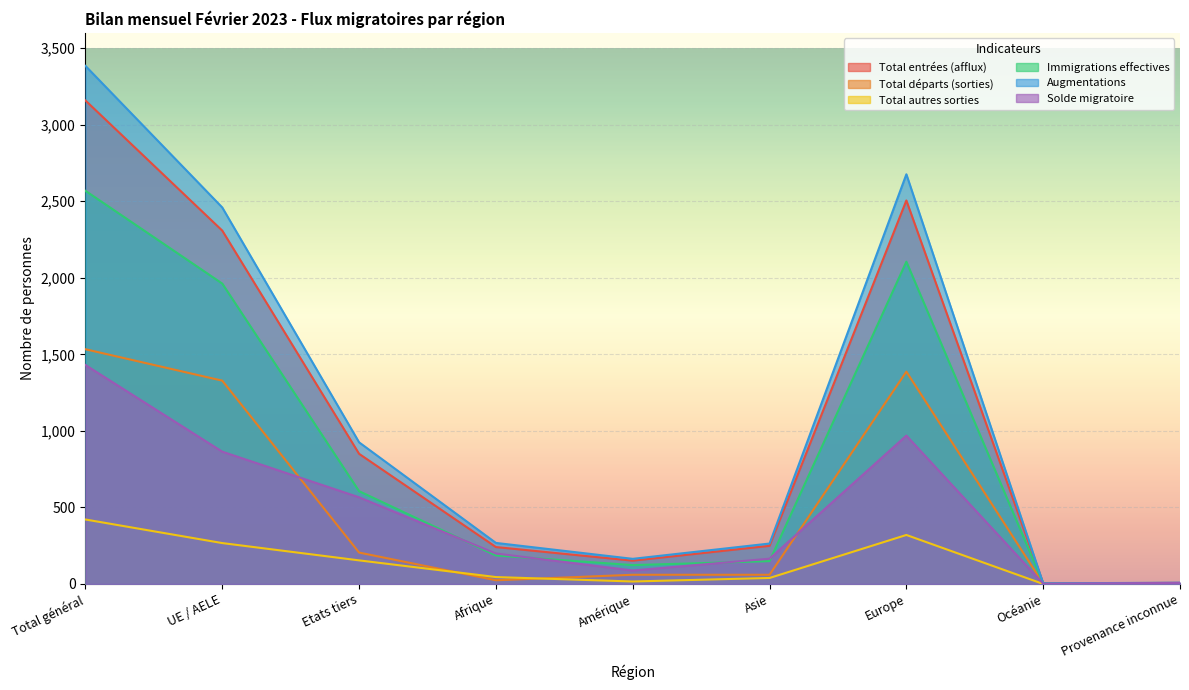

How many values in the Total autres sorties series exceed 45?

4